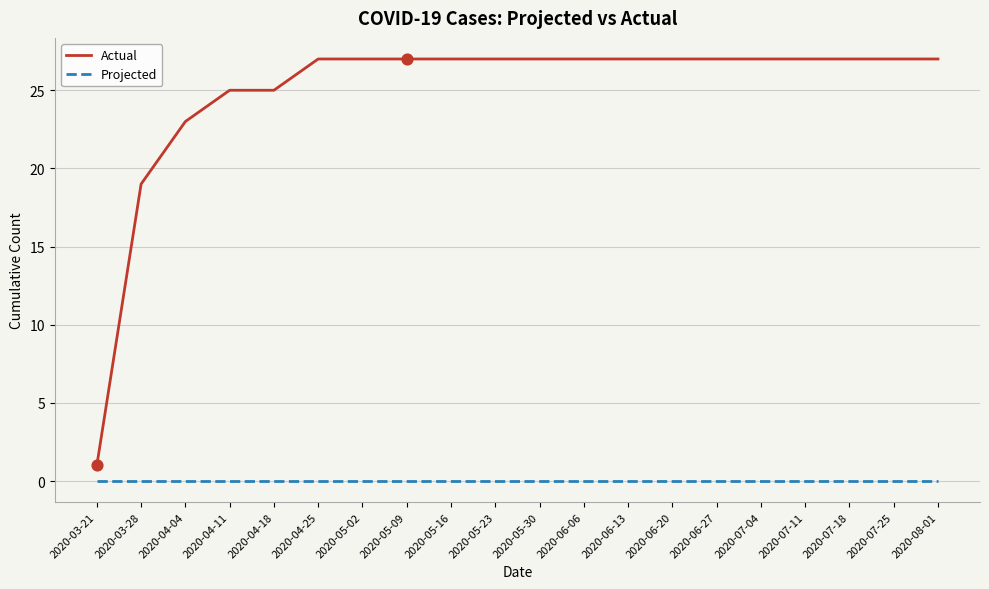

What is the total value across all series at 2020-05-02?

27